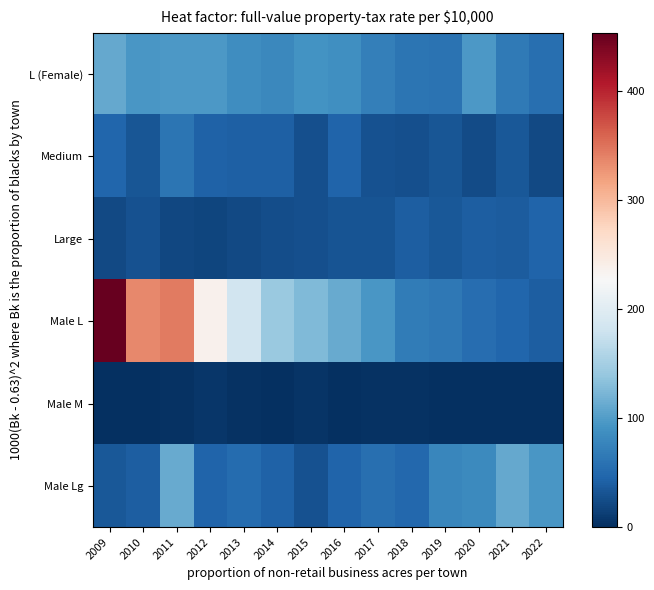

Which has a higher value, 2010 or 2013?

2010